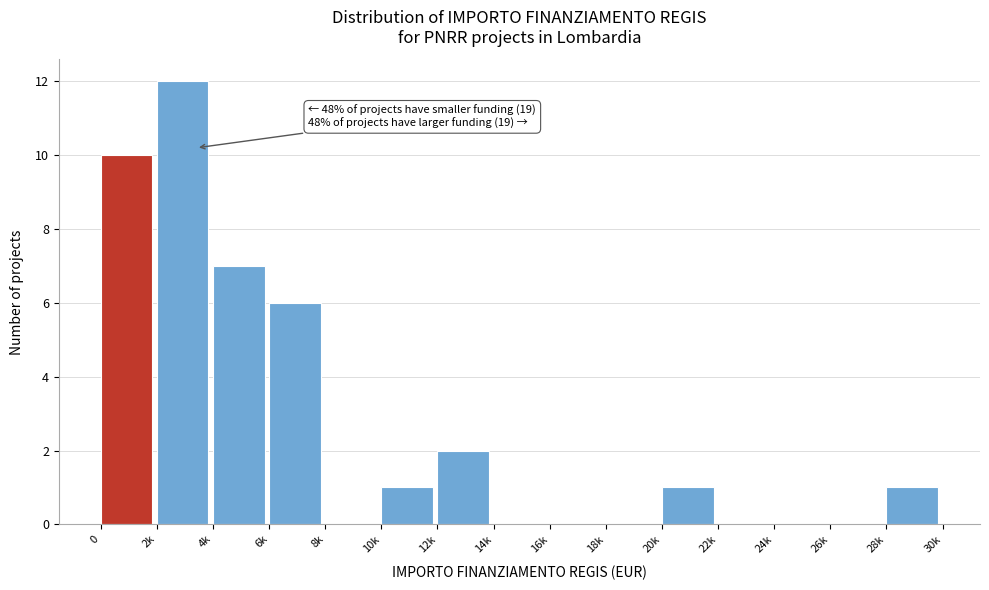

Reading left to right, list all the values displayed in this chart.

0=10	2k=12	4k=7	6k=6	8k=0	10k=1	12k=2	14k=0	16k=0	18k=0	20k=1	22k=0	24k=0	26k=0	28k=1